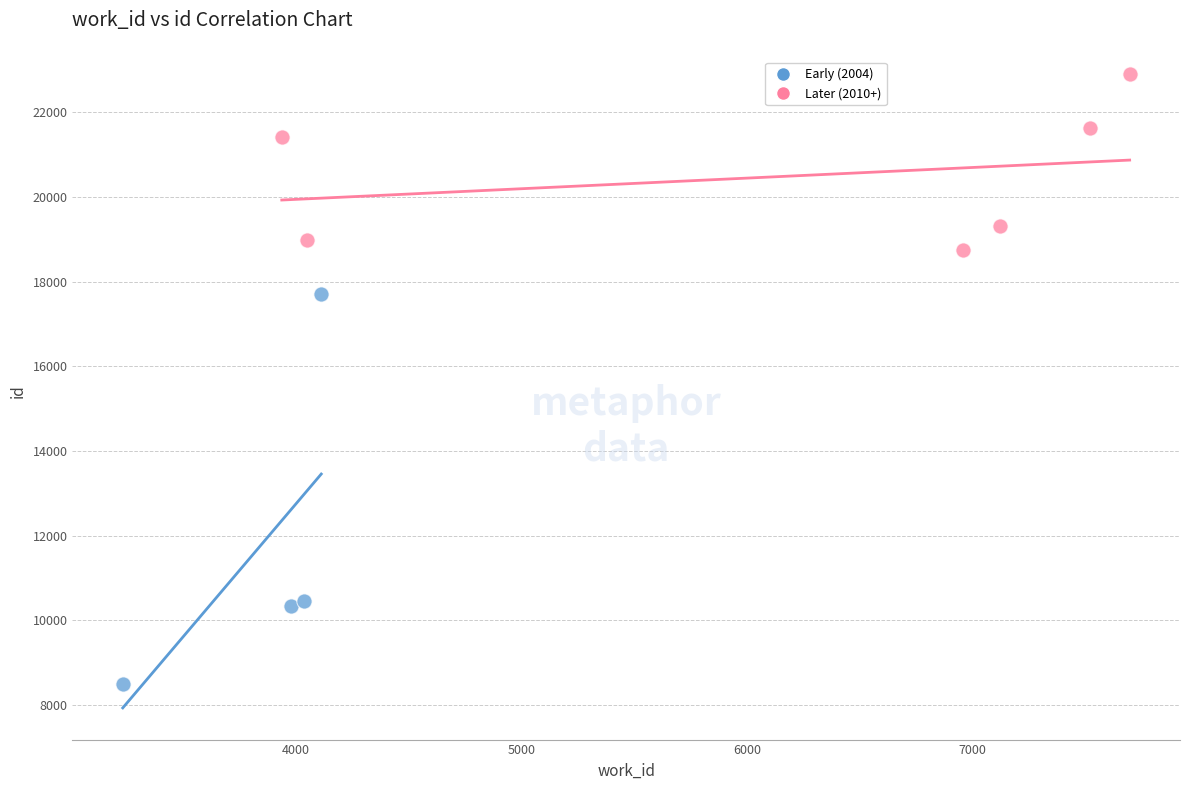

Which series contains the highest Y value?

Later (2010+)